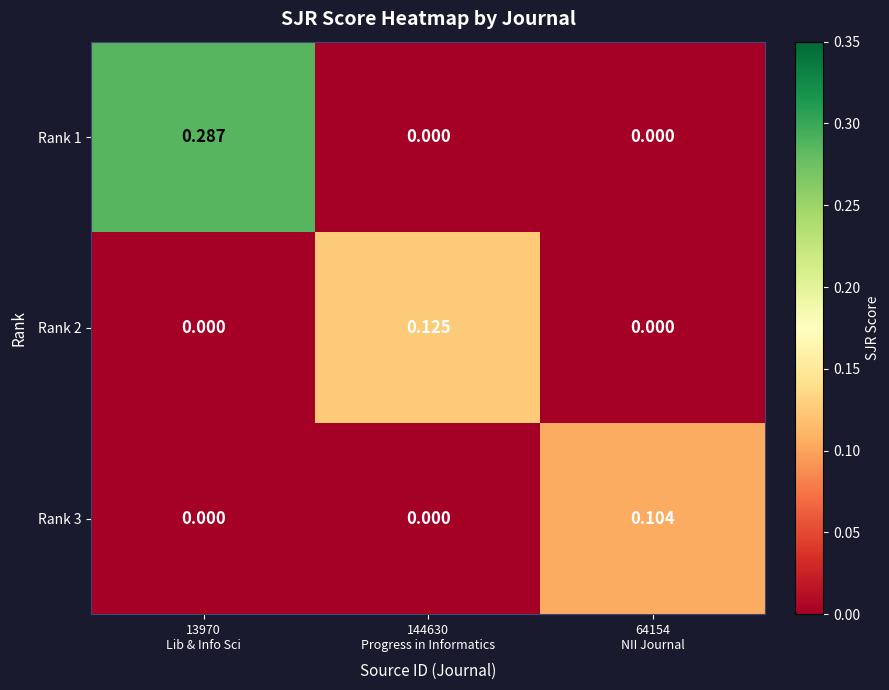

How many positive values does the Rank 1 series have?

1